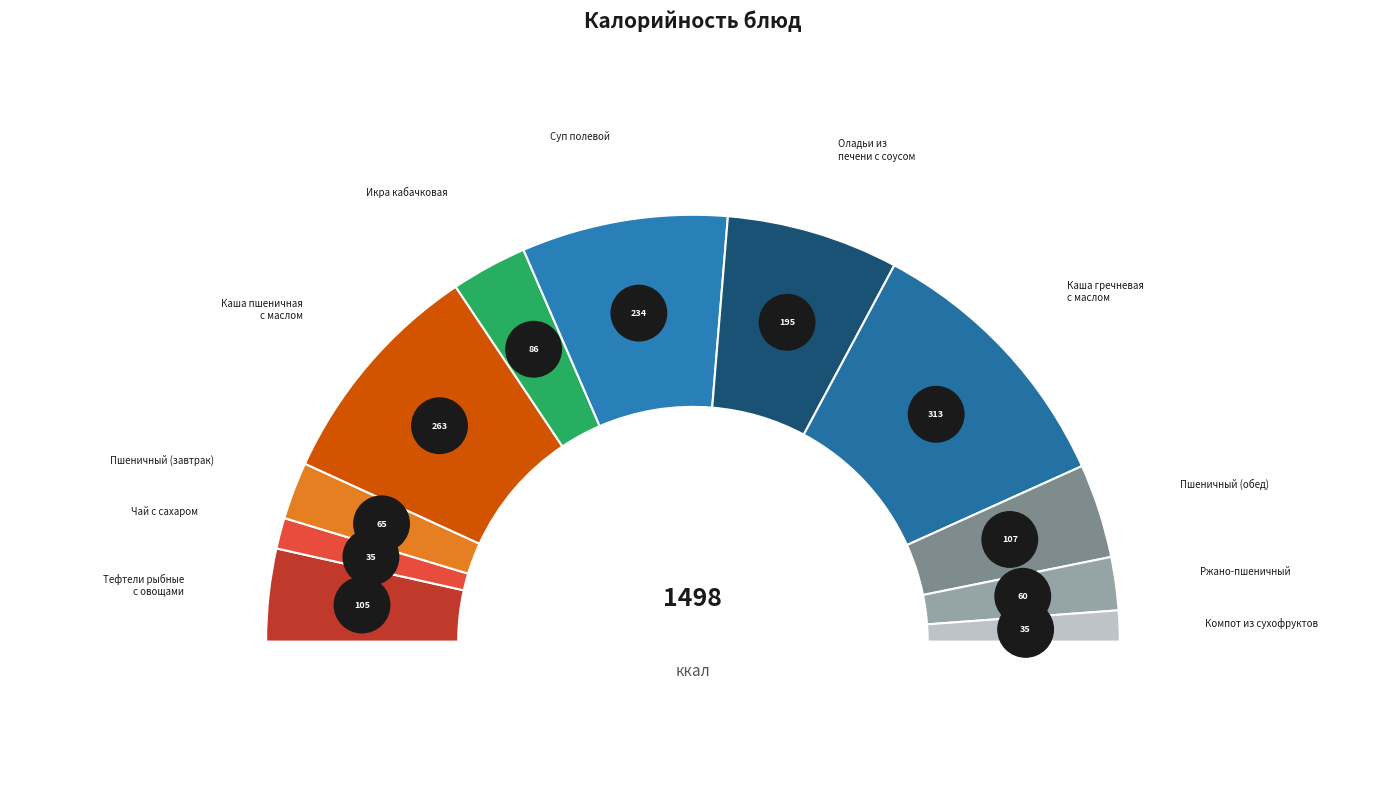

Which category has the biggest portion of the pie?

Каша гречневая с маслом